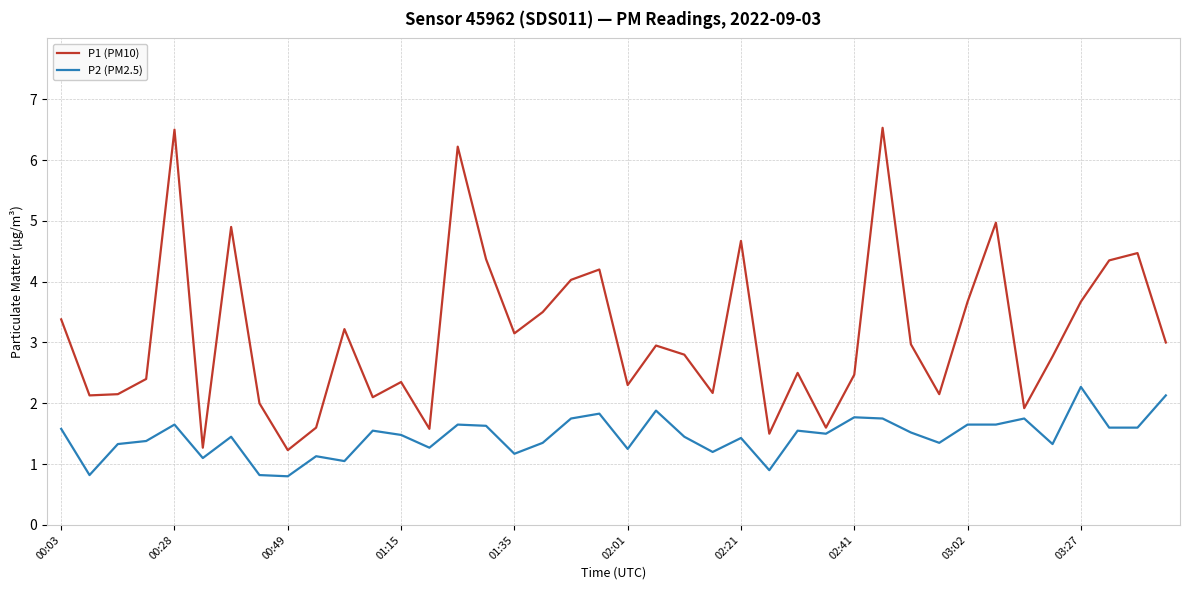

List the series in order of their overall mean, lowest first.

P2 (PM2.5), P1 (PM10)